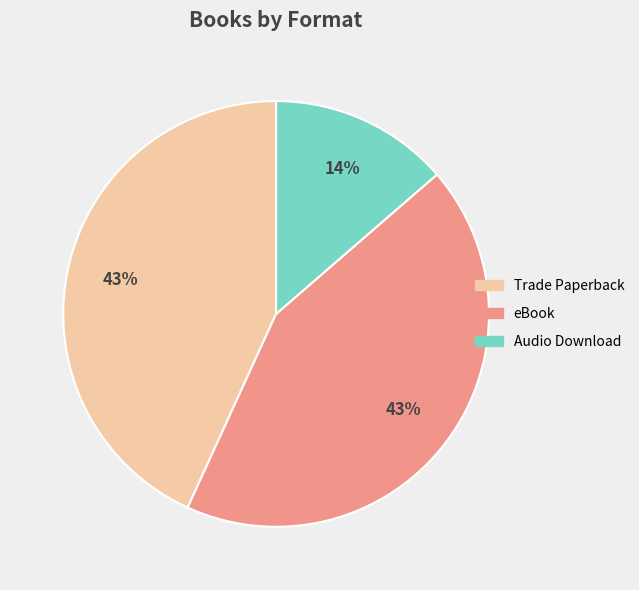

Between Audio Download and eBook, which is larger?

eBook